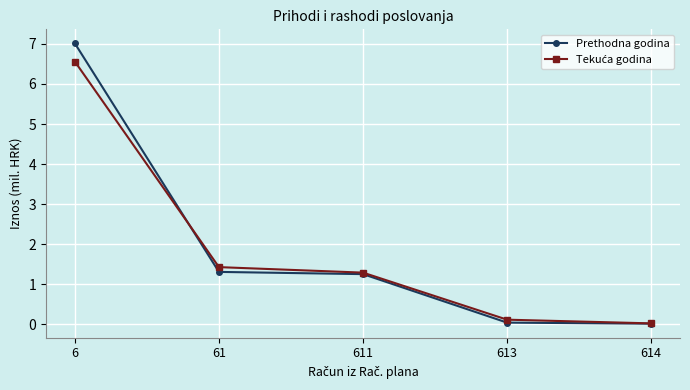

True or false: Prethodna godina has more than 2 interior local peaks.

False